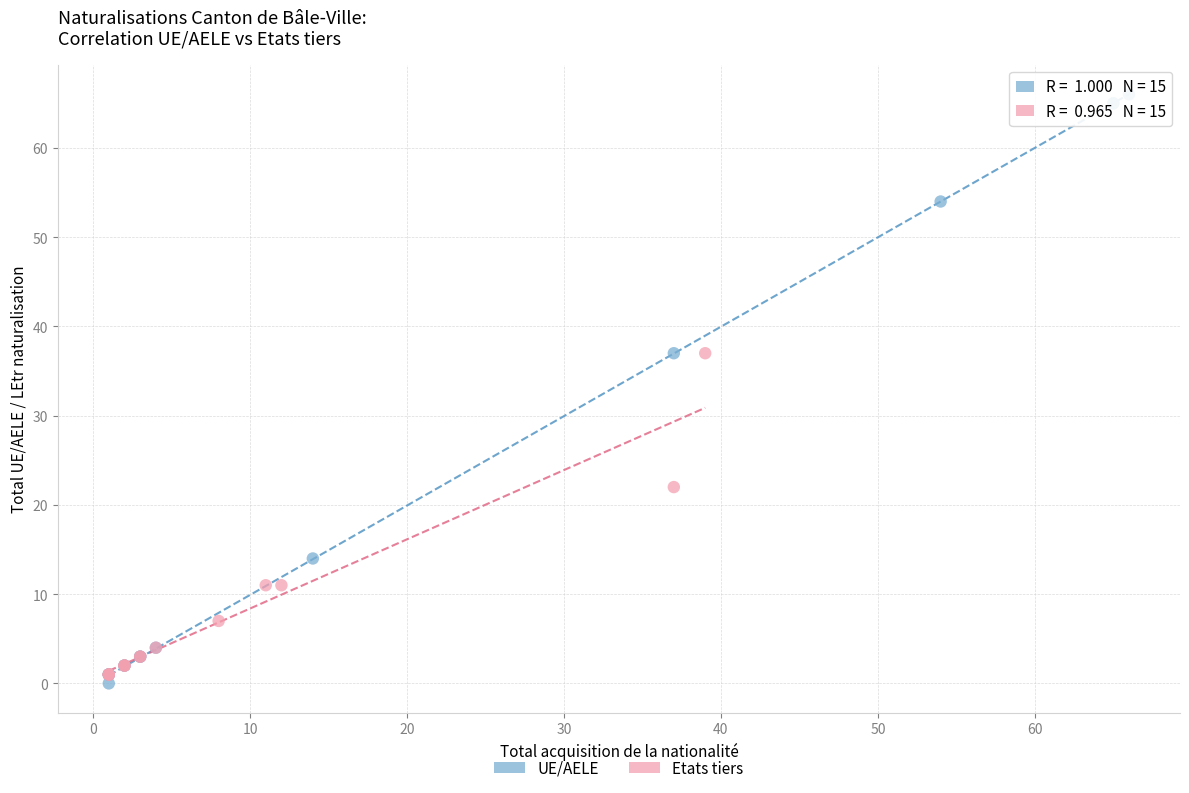

Which series has the largest Y range (max minus min)?

UE/AELE